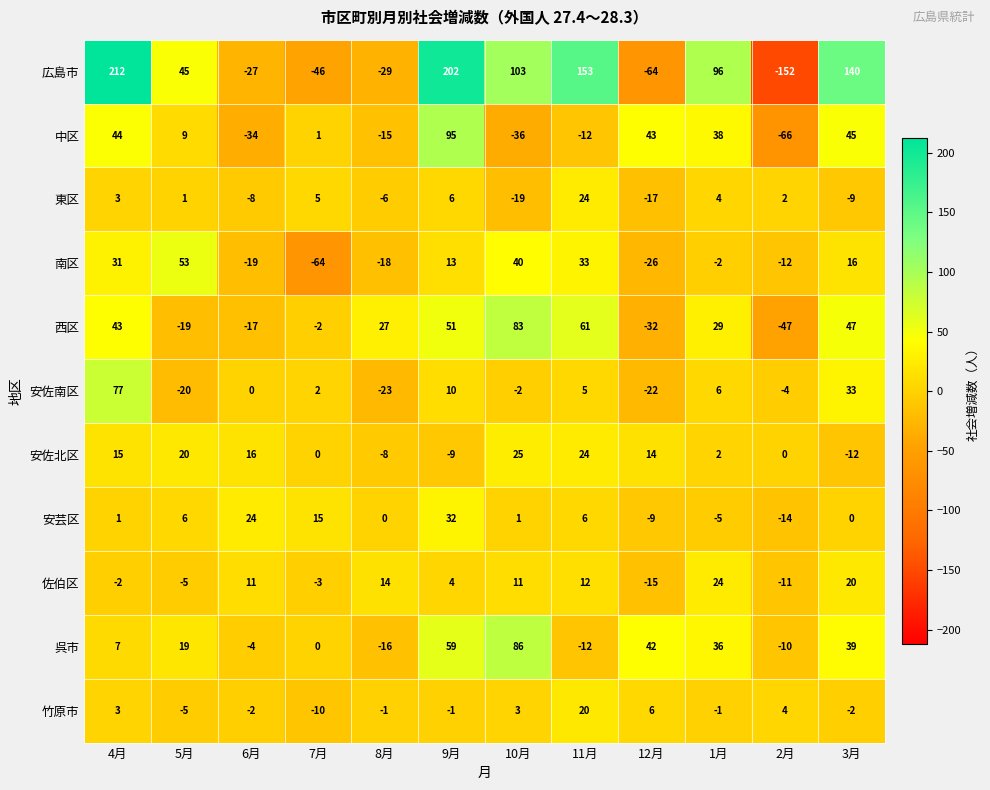

At which category is the sum across all series the highest?

9月